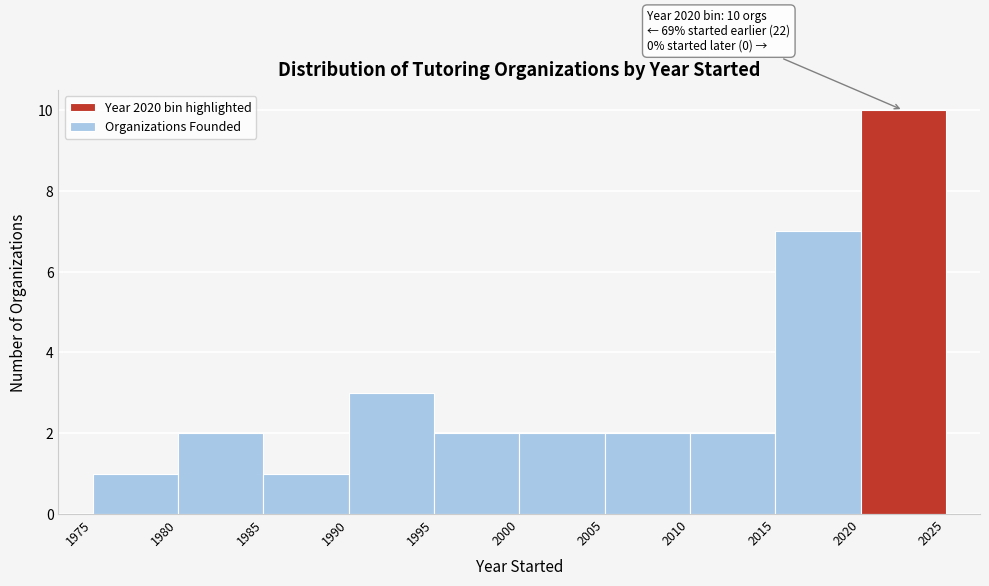

Over which range of the x-axis is the bar tallest?

2020 to 2025